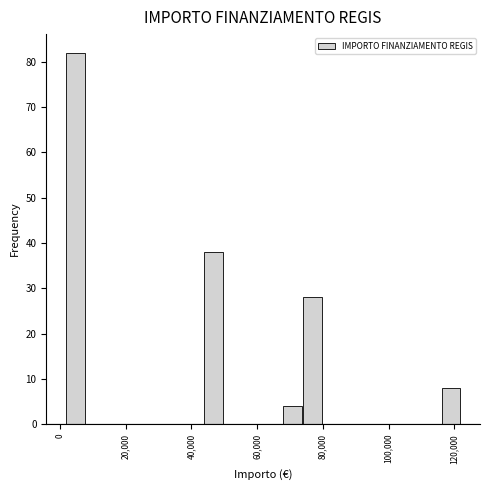

Read against the x-axis, roughly where is the centre of the tallest bar?

4000